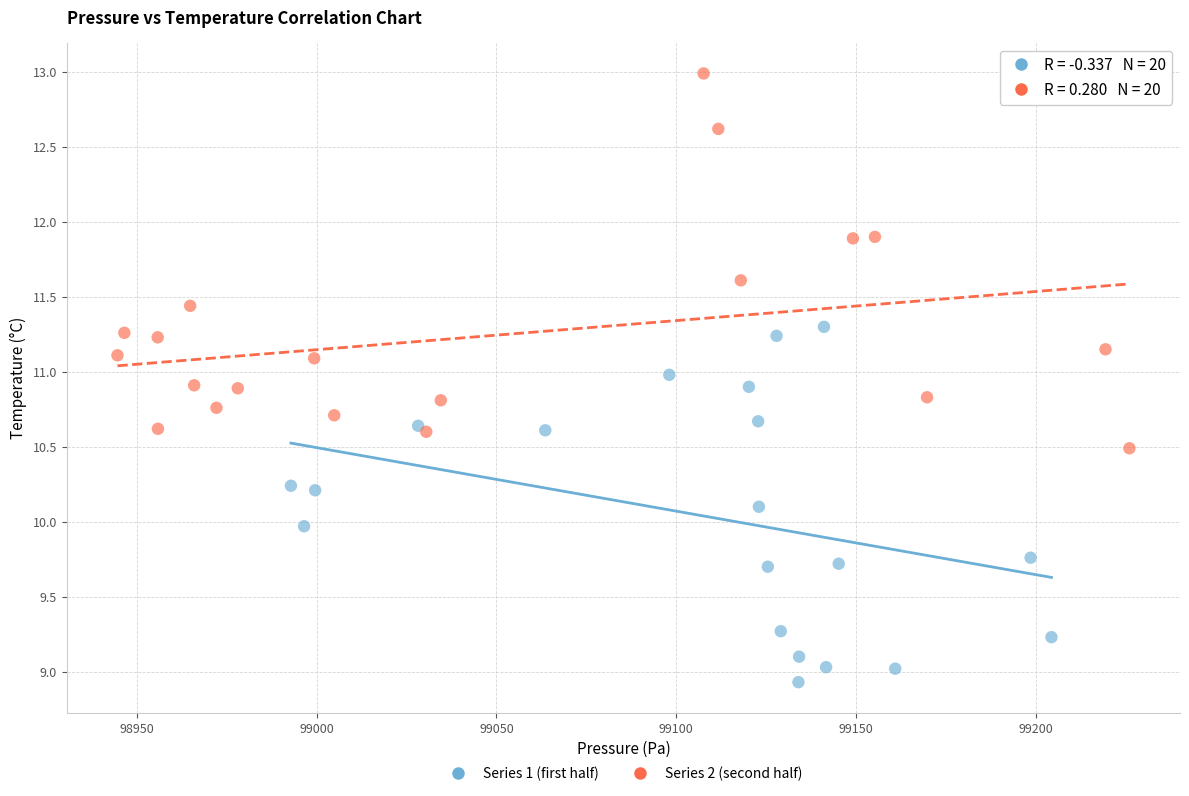

Which series has the widest spread of Y values?

Series 2 (second half)